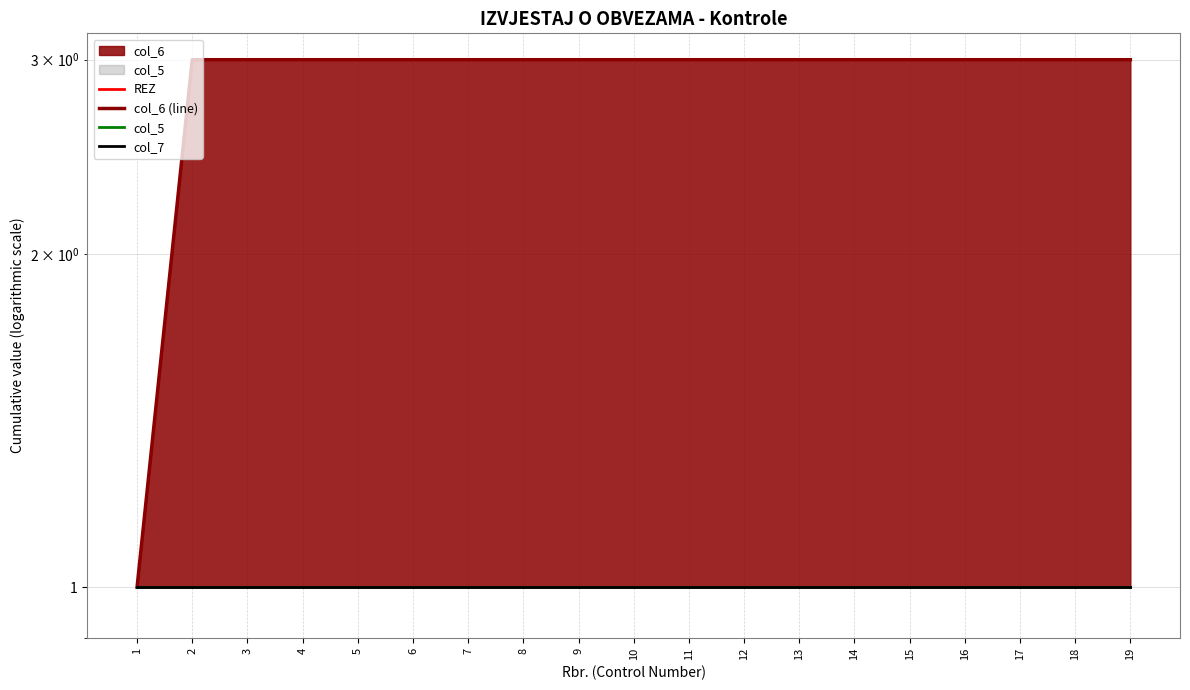

What is the sum of all REZ values?

19